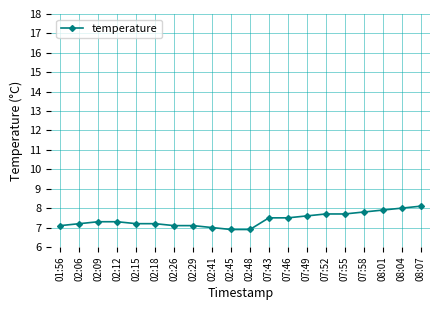

What is the difference between the maximum and minimum values?

1.2